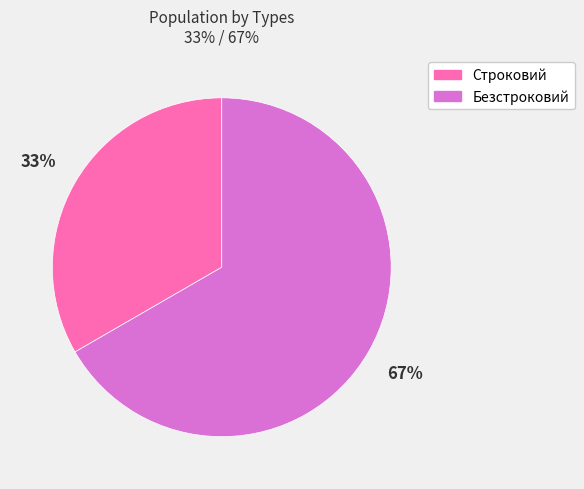

How many slices are in this pie chart?

2